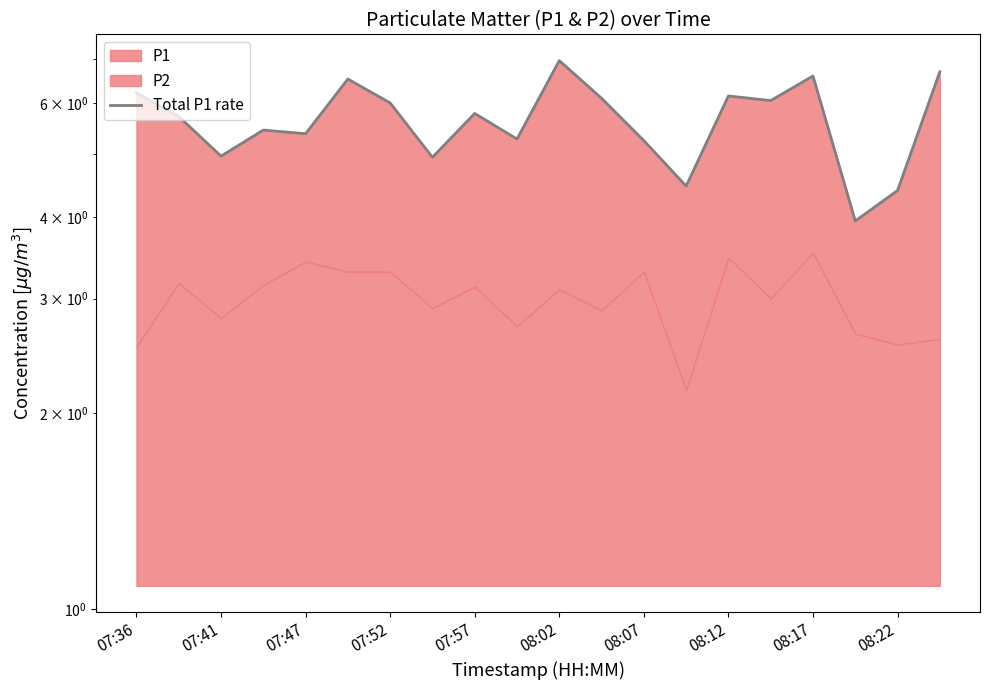

What is the minimum value shown in the chart?

4.0